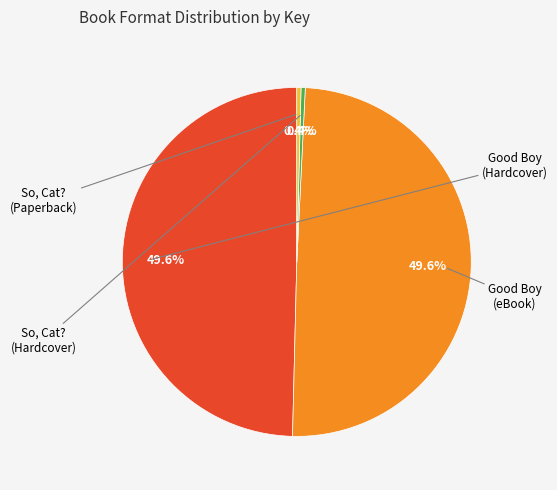

Is there any slice that represents more than half of the pie?

No